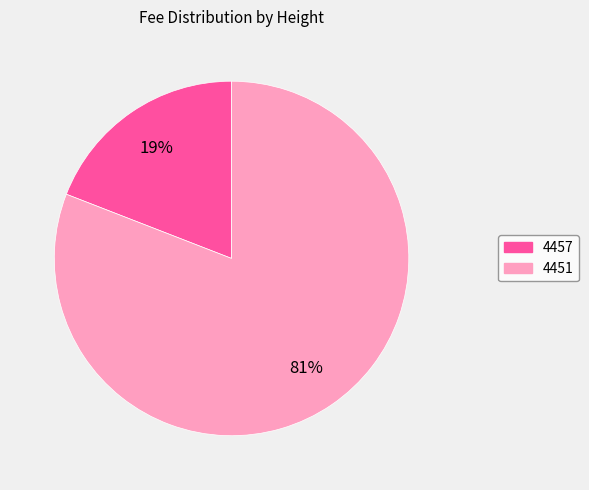

Which slice is the largest?

4451